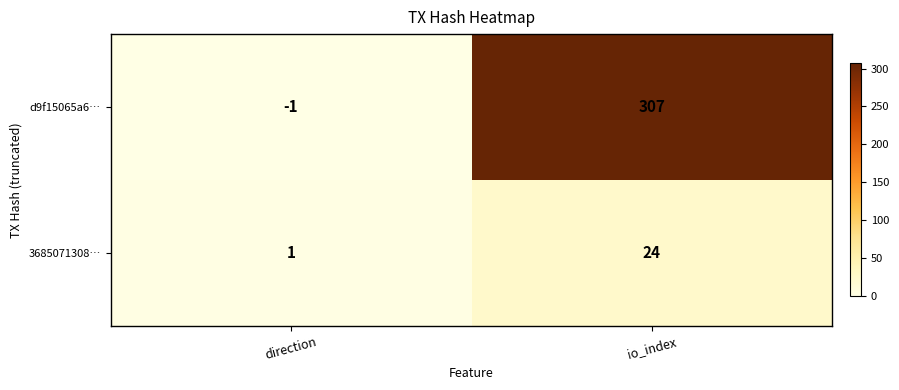

What is the spread (max minus min) of values at direction?

2